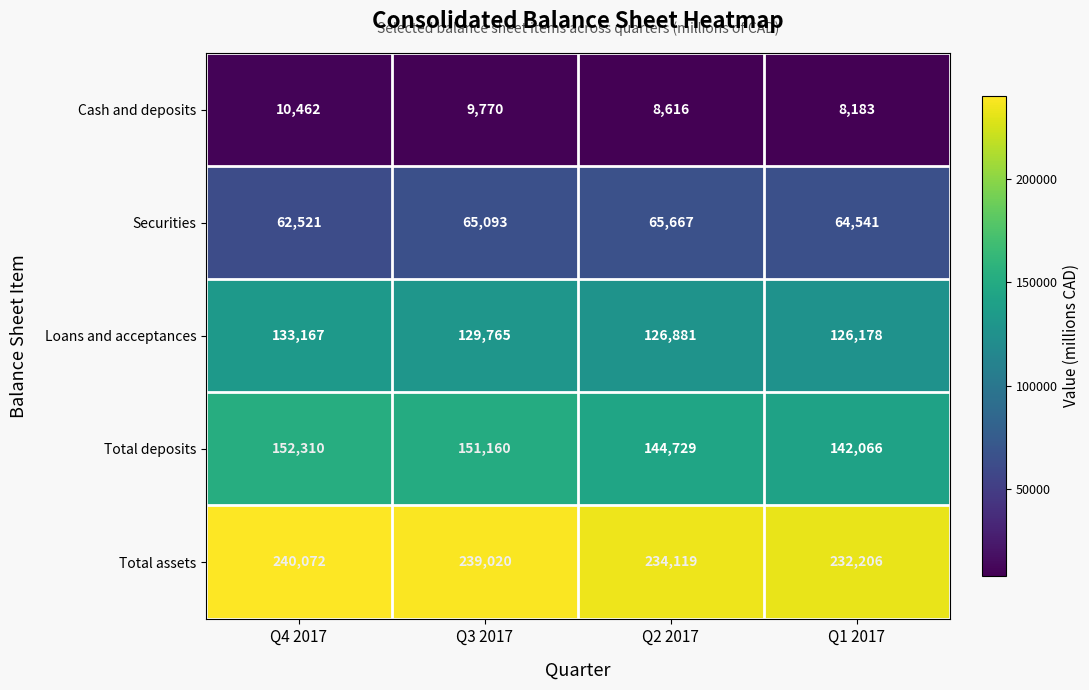

Which series changed the most between Q3 2017 and Q1 2017?

Total deposits